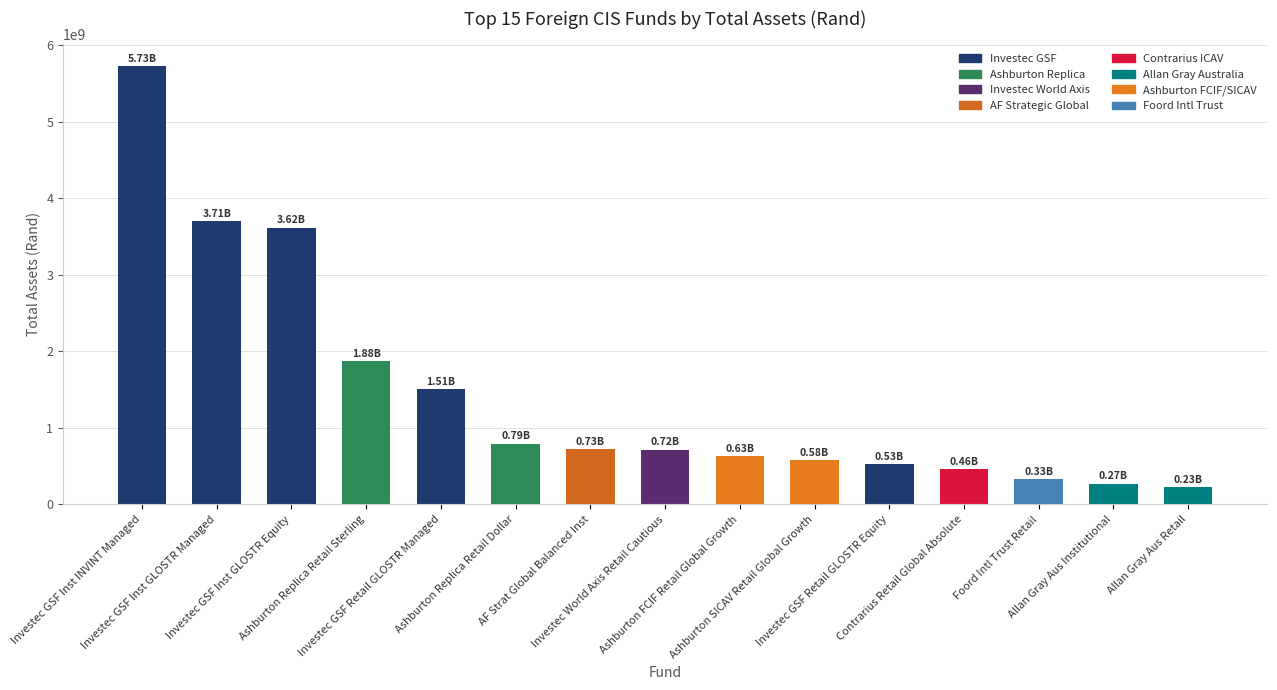

What is the value of the 8th bar from the left?

715605168.8